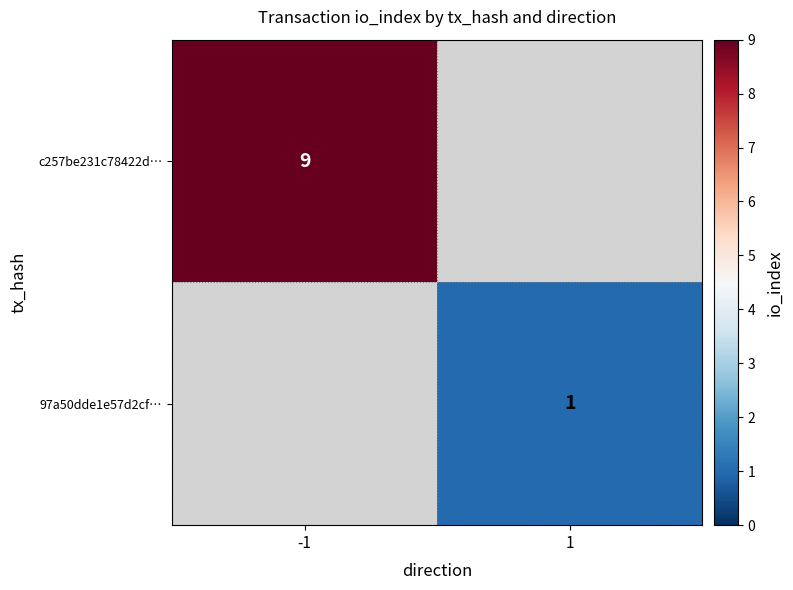

Is the value of 97a50dde1e57d2cf… at 1 greater than the value of c257be231c78422d… at -1?

No